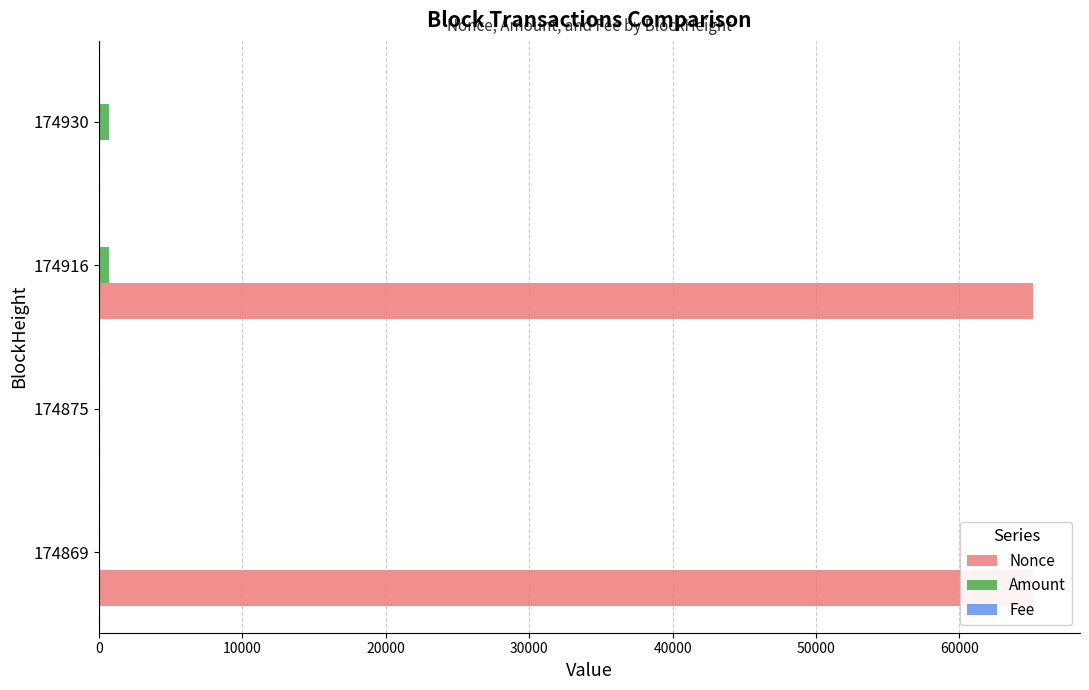

The value of Nonce at 174869 is 91342.7. True or false?

False